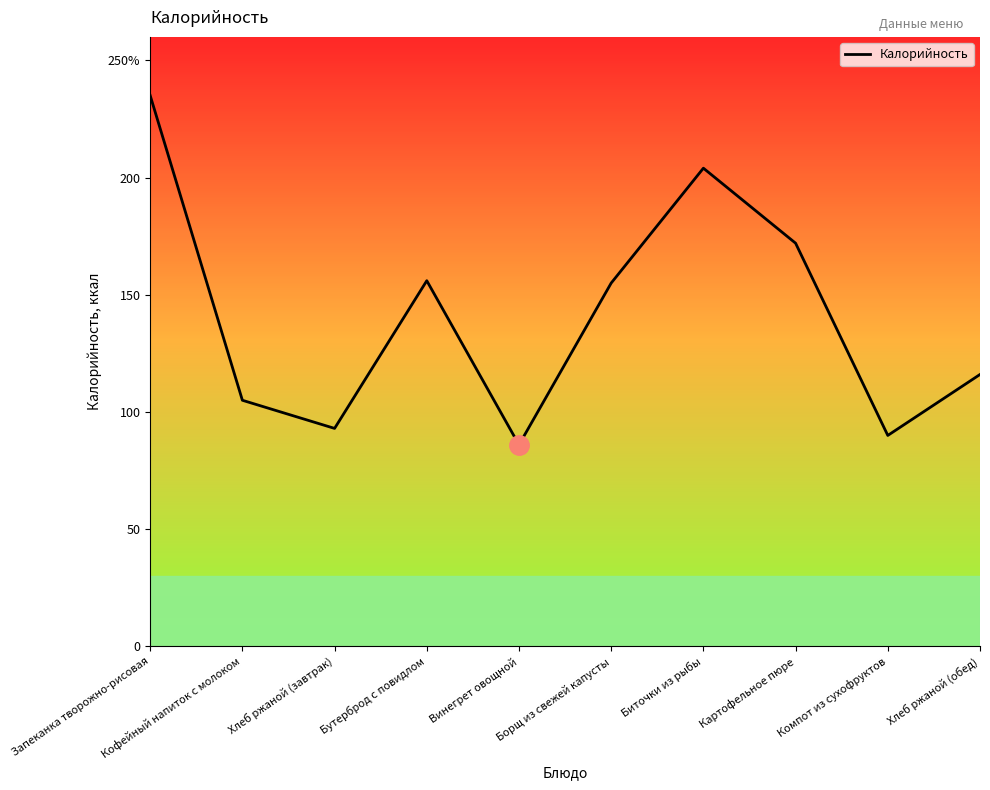

True or false: the data shows 116 at Хлеб ржаной (обед).

True